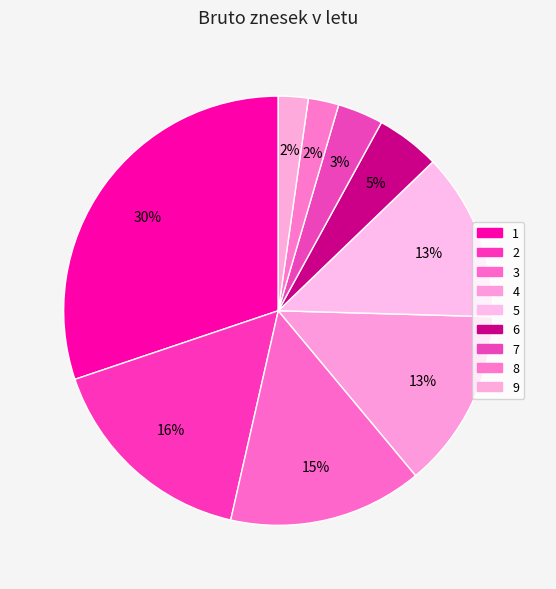

How many slices are in this pie chart?

9